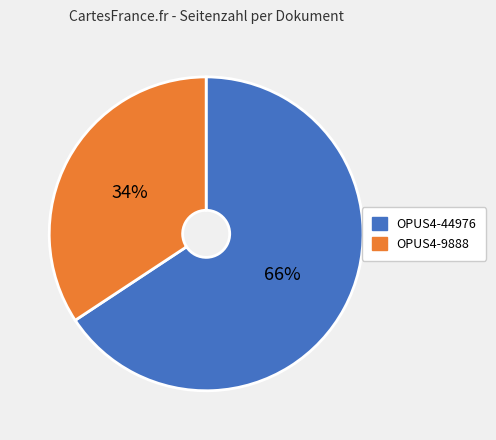

Count the number of slices in the pie.

2